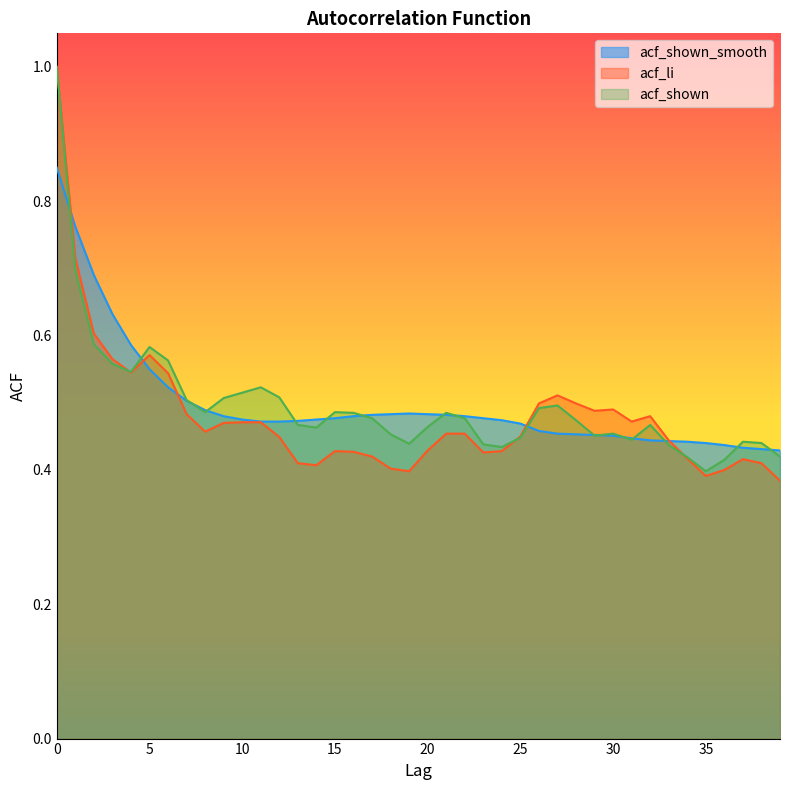

How many series are shown in this chart?

3